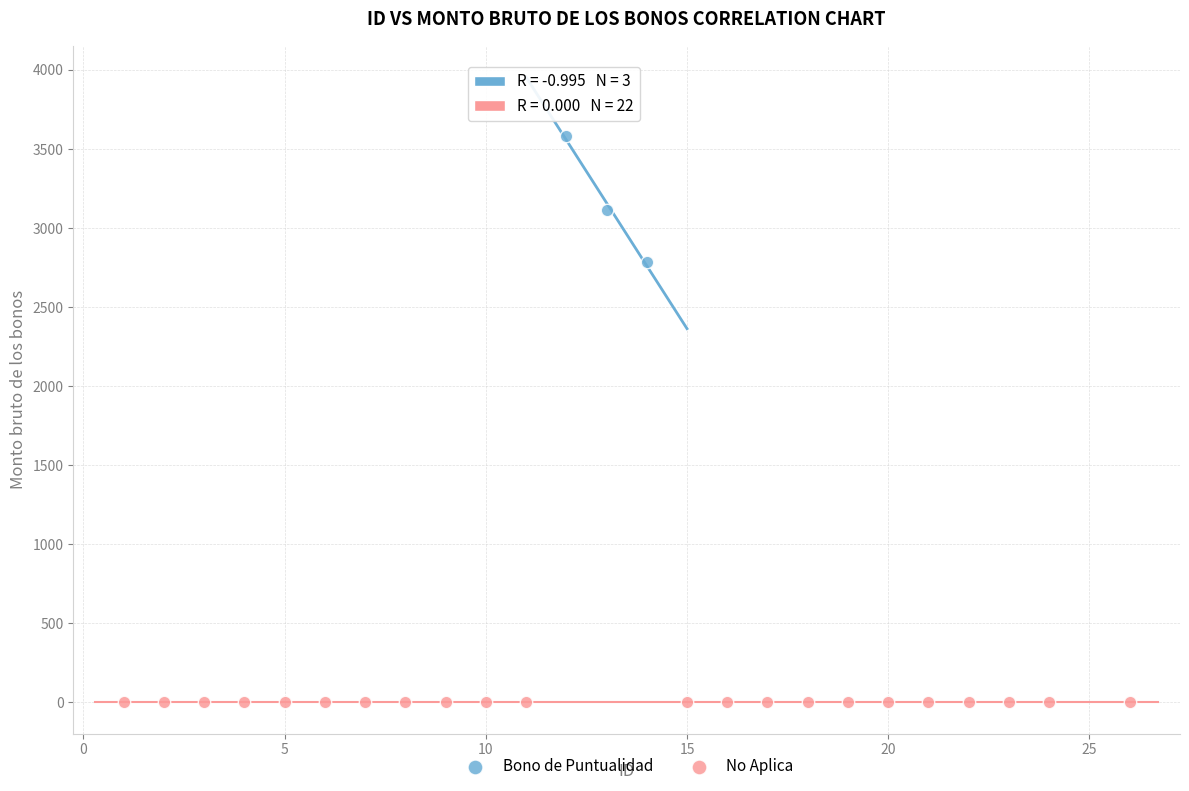

Which series contains the lowest Y value?

No Aplica